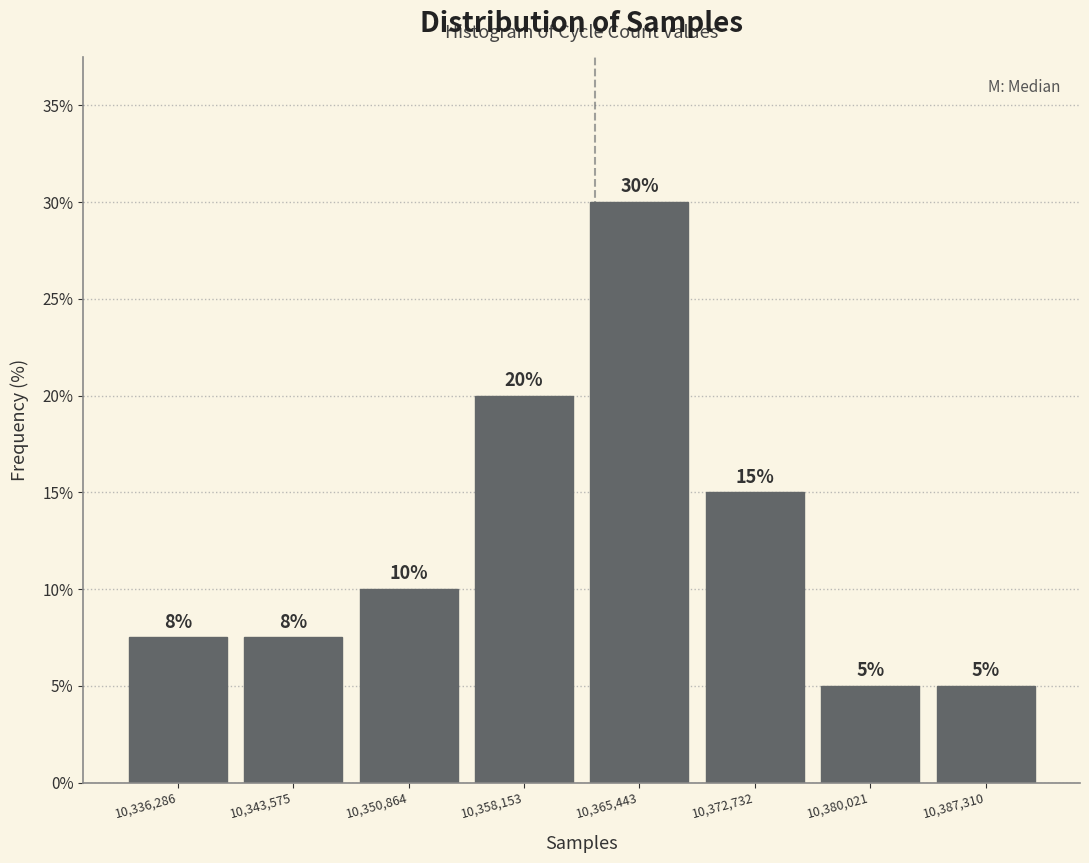

Over which range of the x-axis is the bar tallest?

10362000 to 10369000